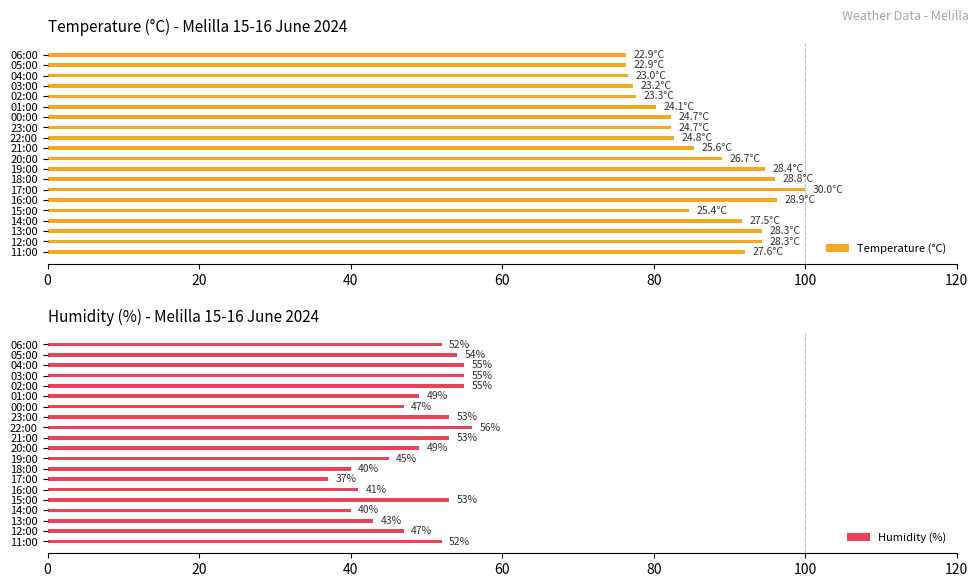

What is the greatest value displayed?

100.0